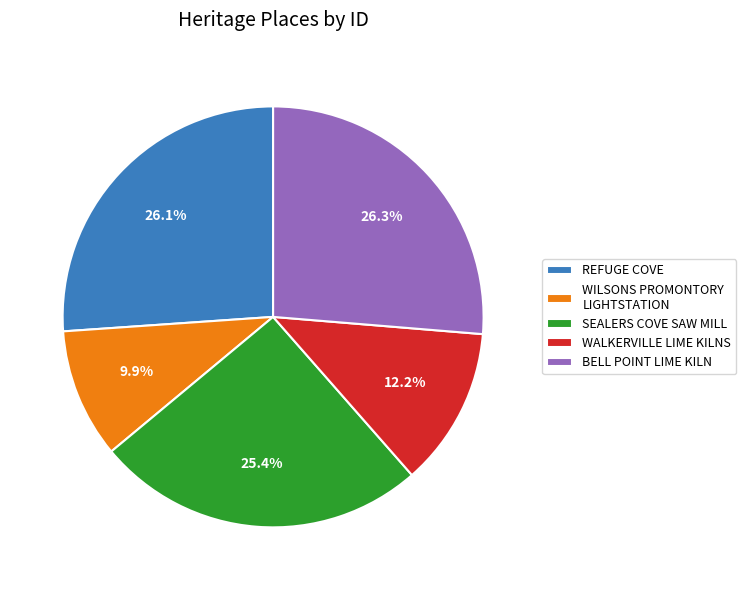

To the nearest percent, what is the average slice percentage?

20%